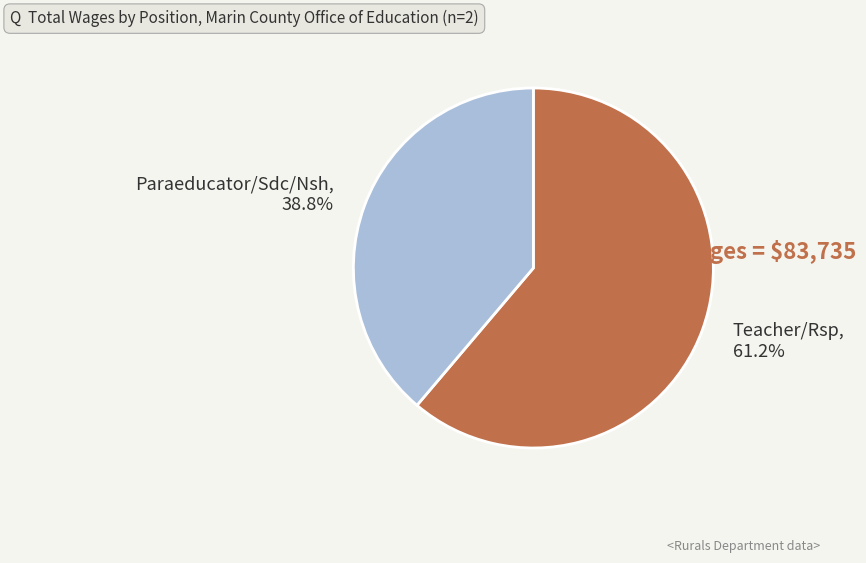

To the nearest percent, what is the combined percentage of Paraeducator/Sdc/Nsh and Teacher/Rsp?

100%